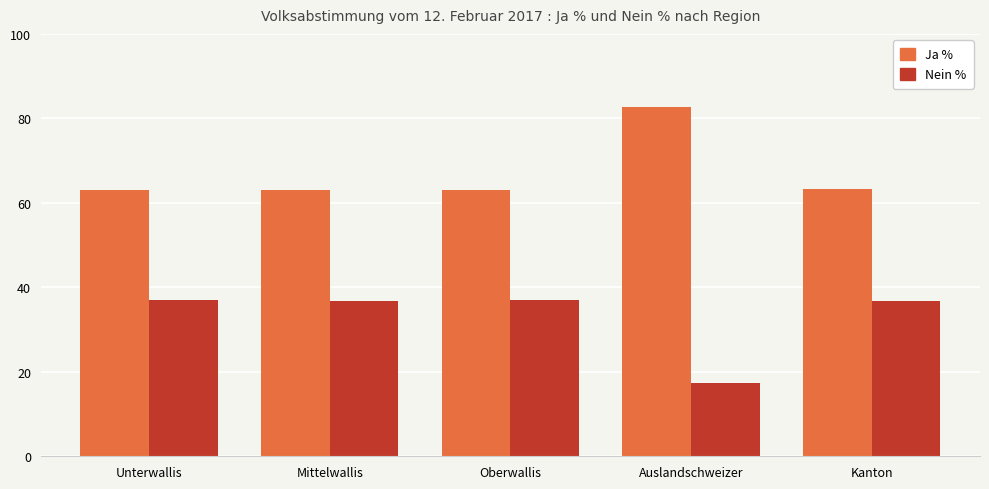

What is the difference between the maximum and minimum values in the Ja % series?

19.7